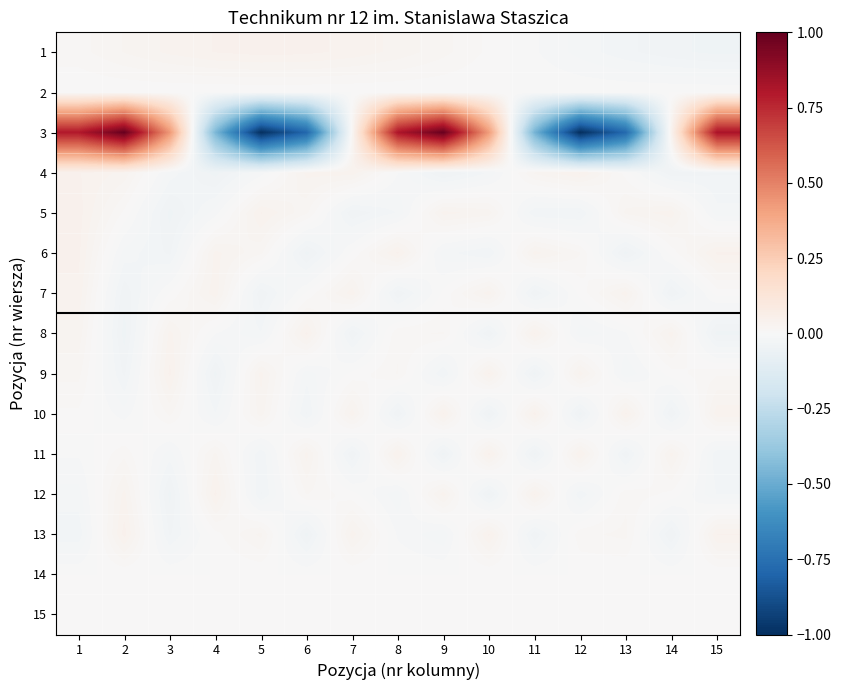

Which series has the largest total across all categories?

3